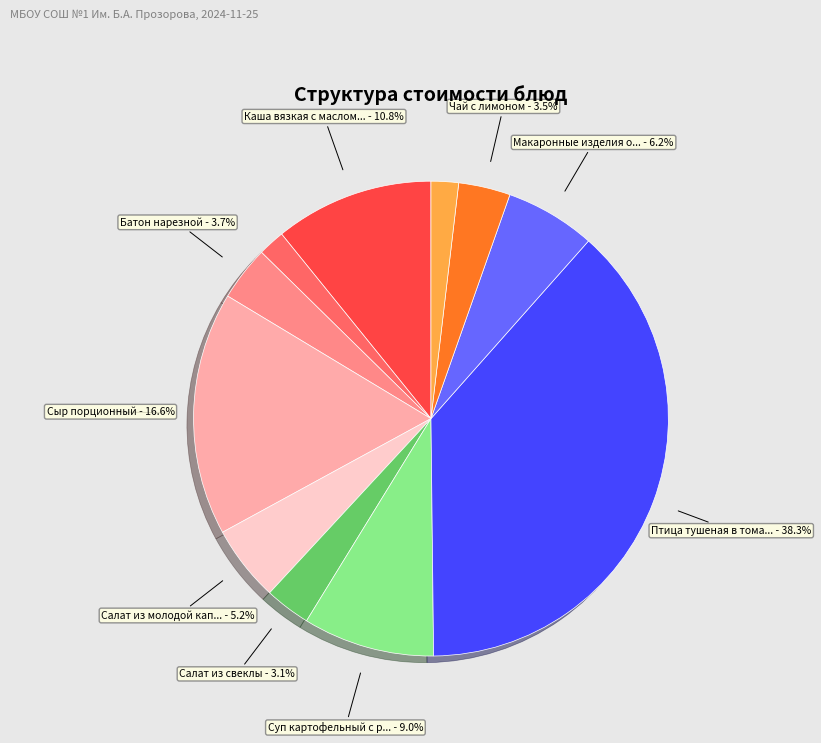

Is there any slice that represents more than half of the pie?

No